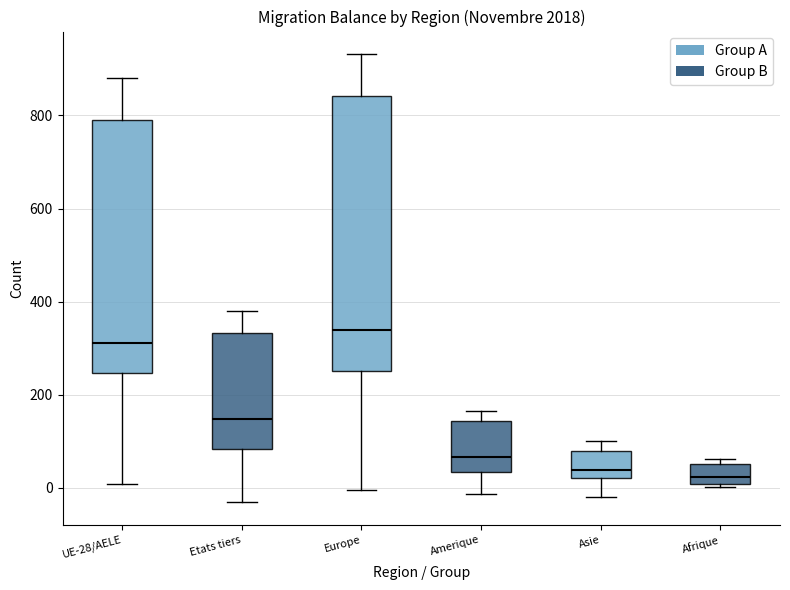

Which box has the highest median line?

Europe